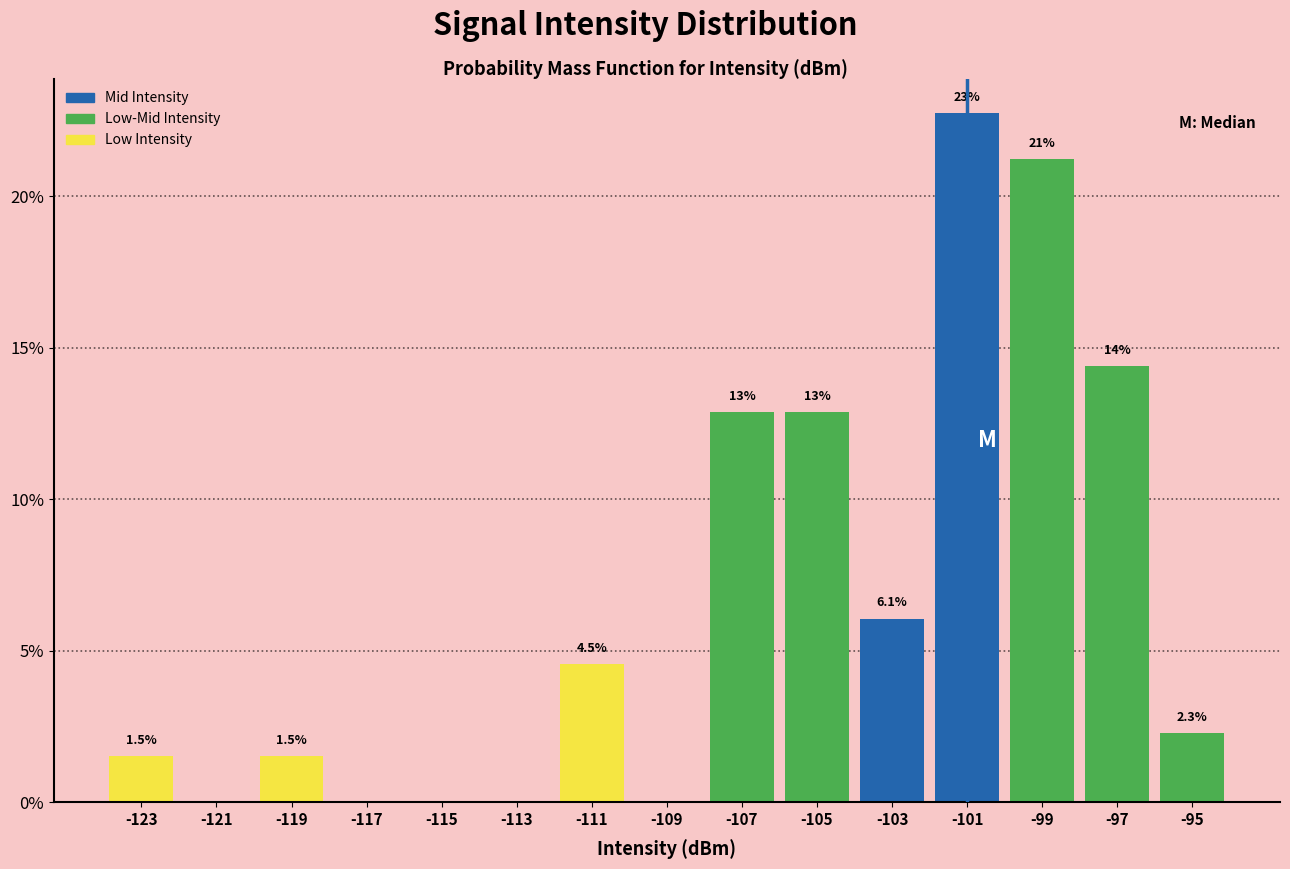

Over which range of the x-axis is the bar tallest?

-102 to -100